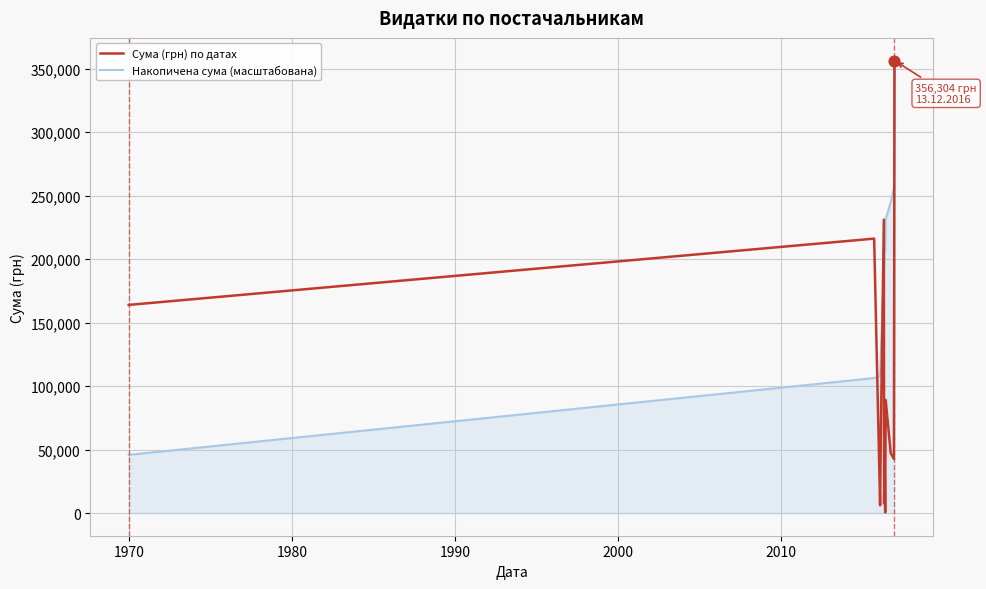

What is the greatest value displayed?

356303.5